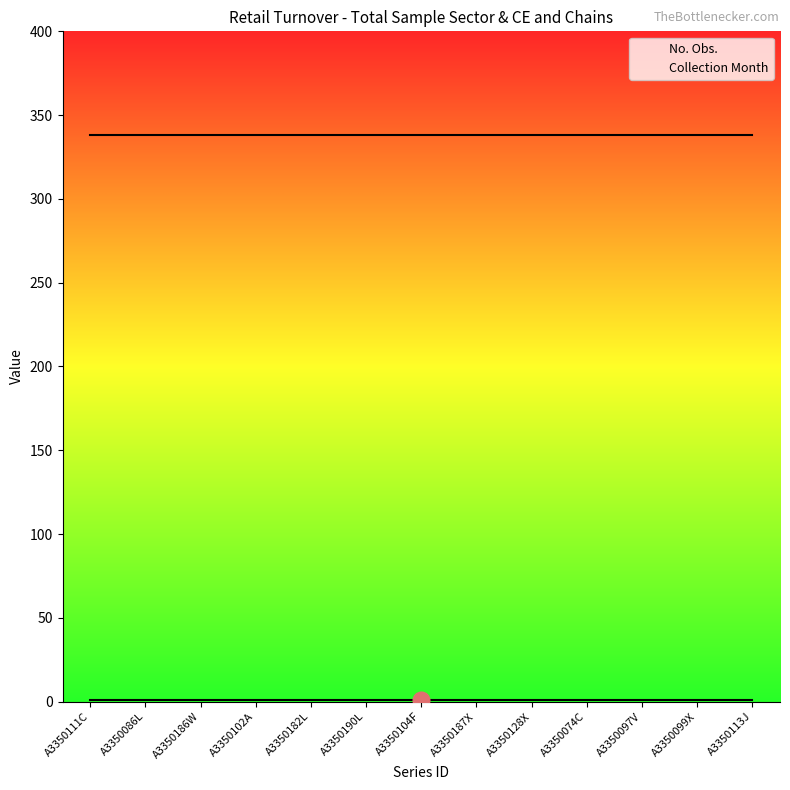

What is the difference between the highest and lowest values at A3350097V?

337